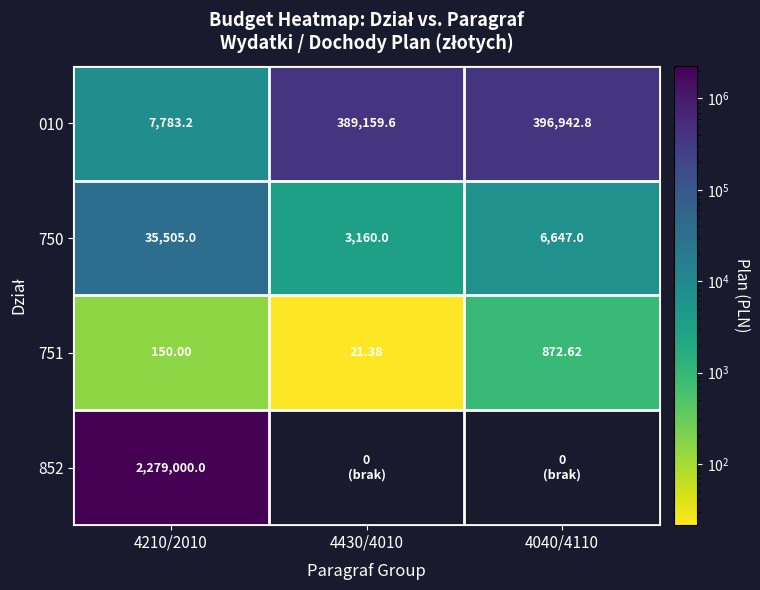

Is the value of 010 at 4430/4010 greater than the value of 750 at 4040/4110?

Yes